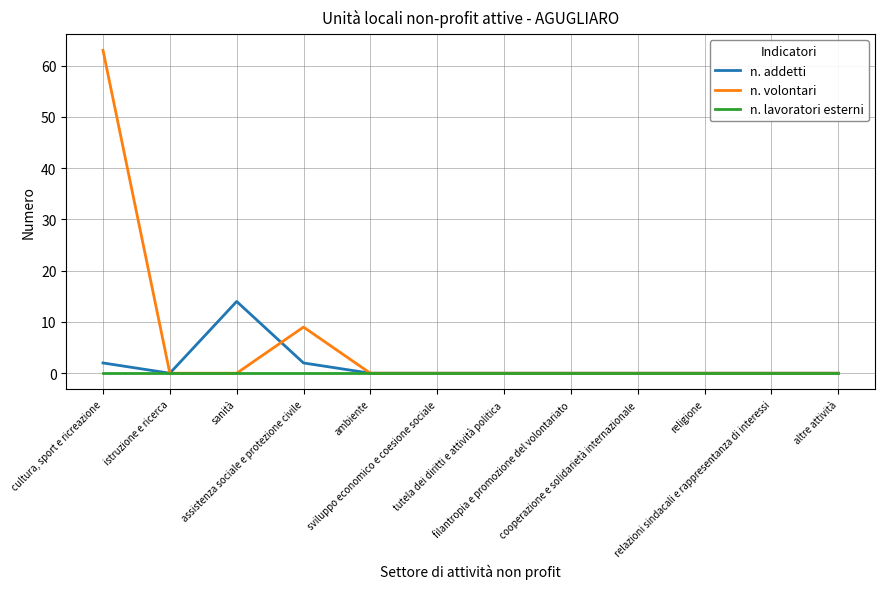

Which series has the largest range (max minus min)?

n. volontari